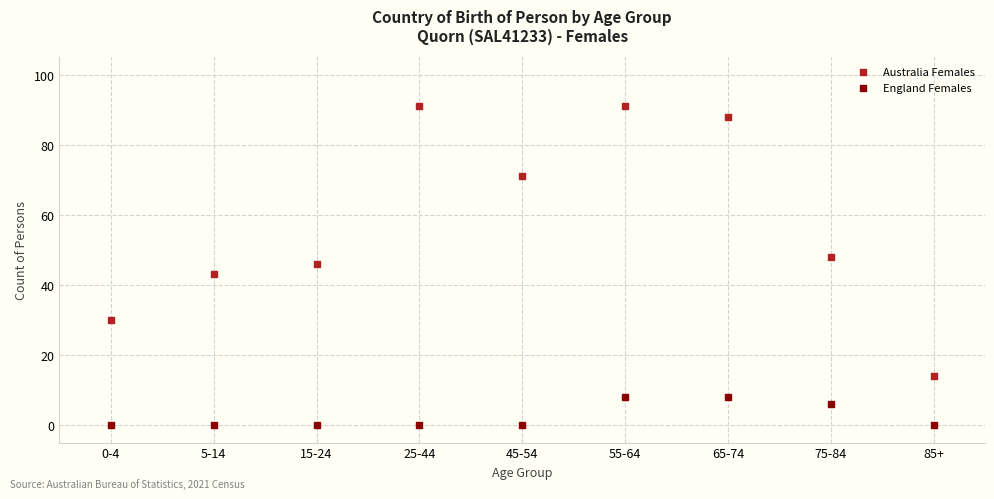

Which series has the largest Y range (max minus min)?

Australia Females